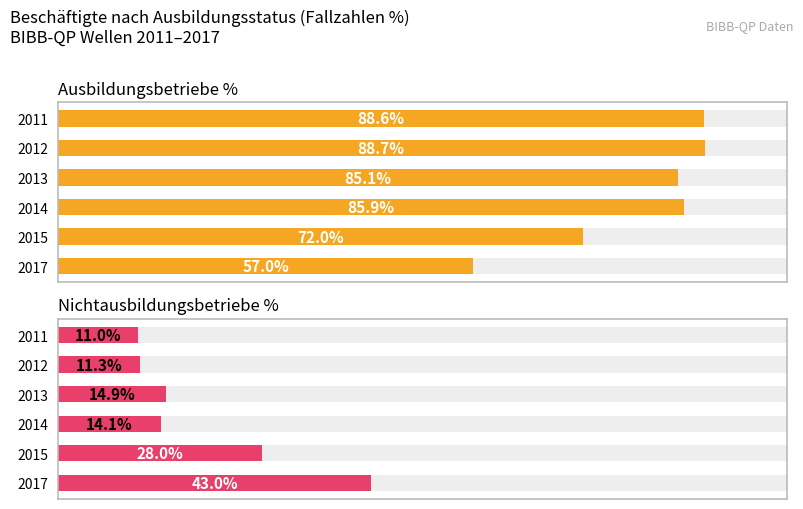

What is the value of the Ausbildungsbetriebe % bar at the 1st from the left?

88.6